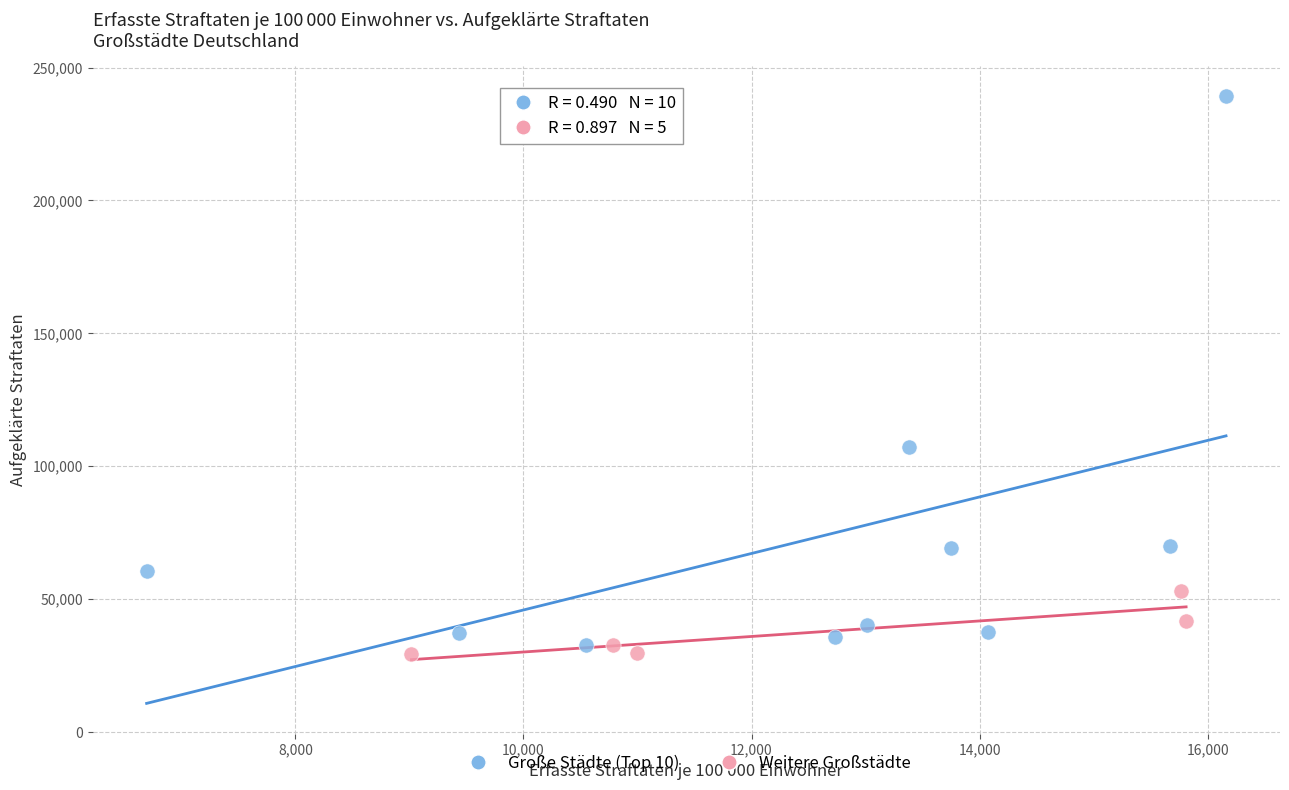

What are all the series names shown in the legend?

Große Städte (Top 10), Weitere Großstädte